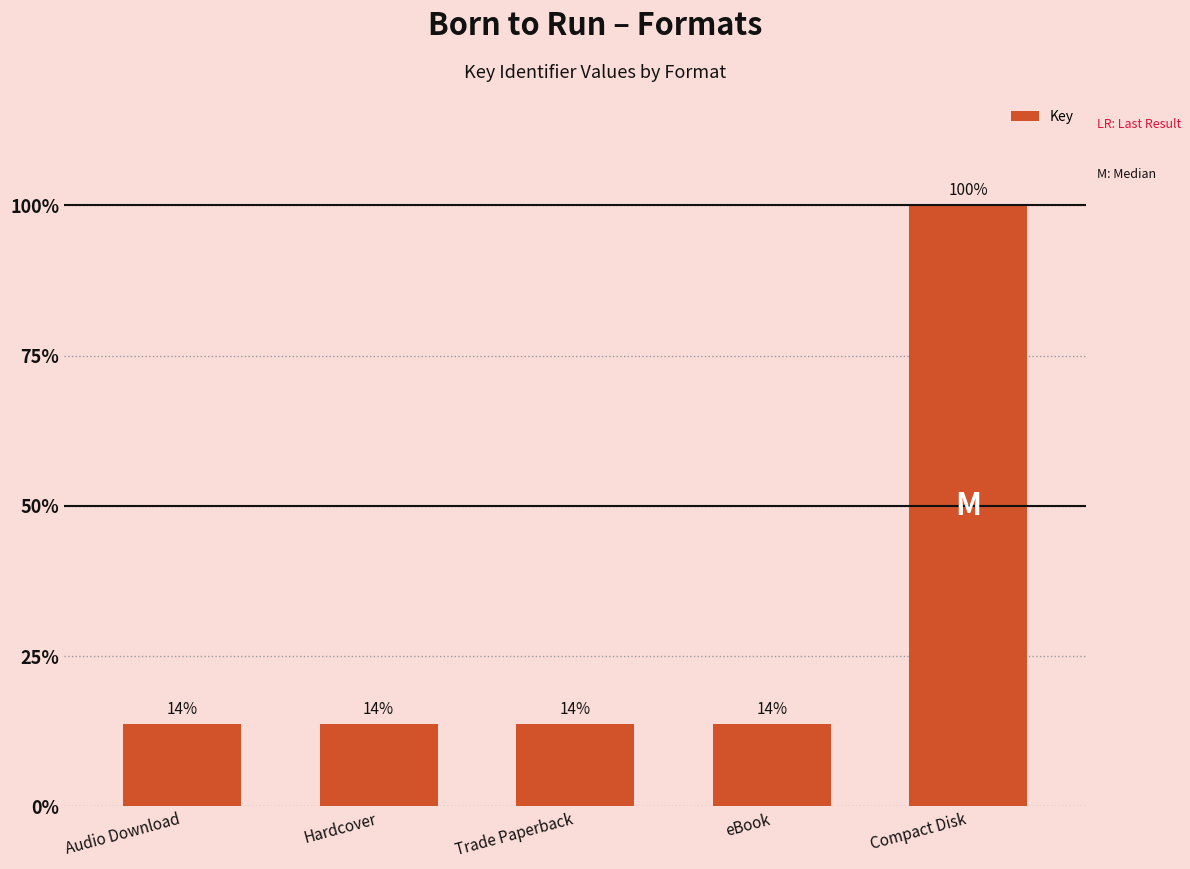

List the labels in order of value, smallest first.

Audio Download, Hardcover, Trade Paperback, eBook, Compact Disk